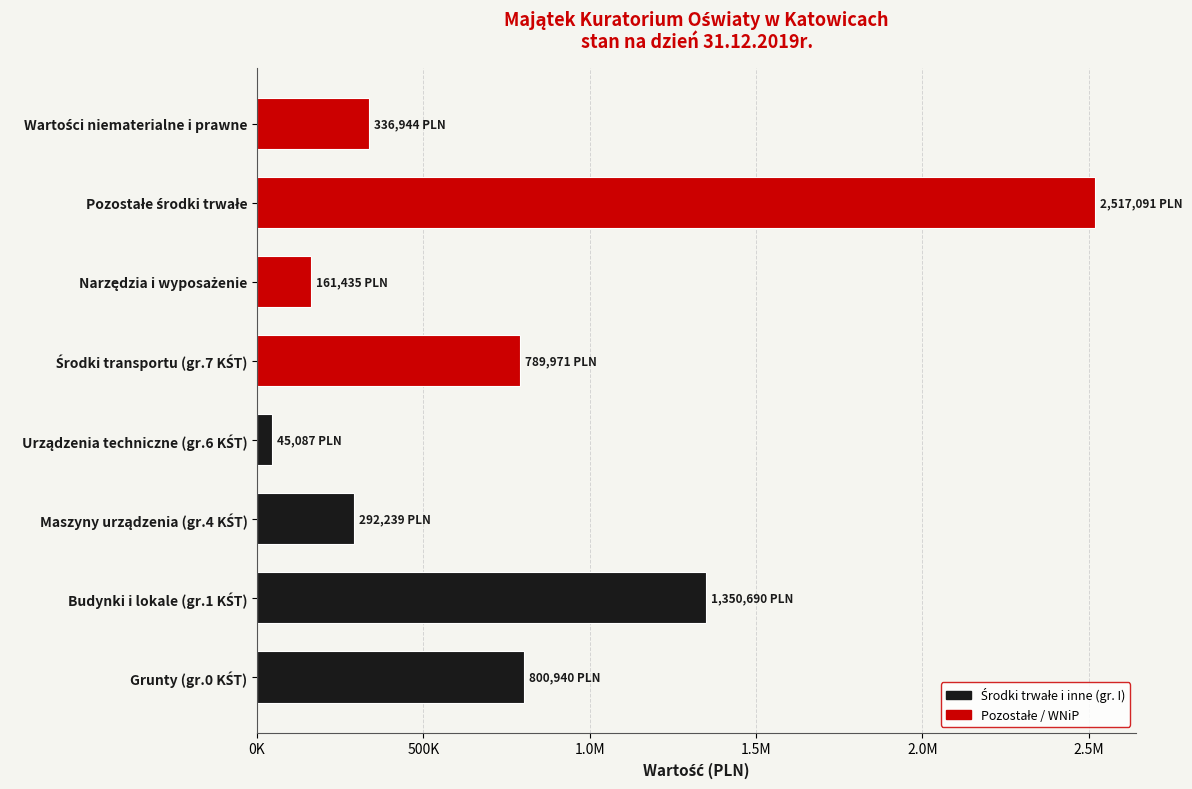

Are the bars grouped side by side (vs. stacked)?

No